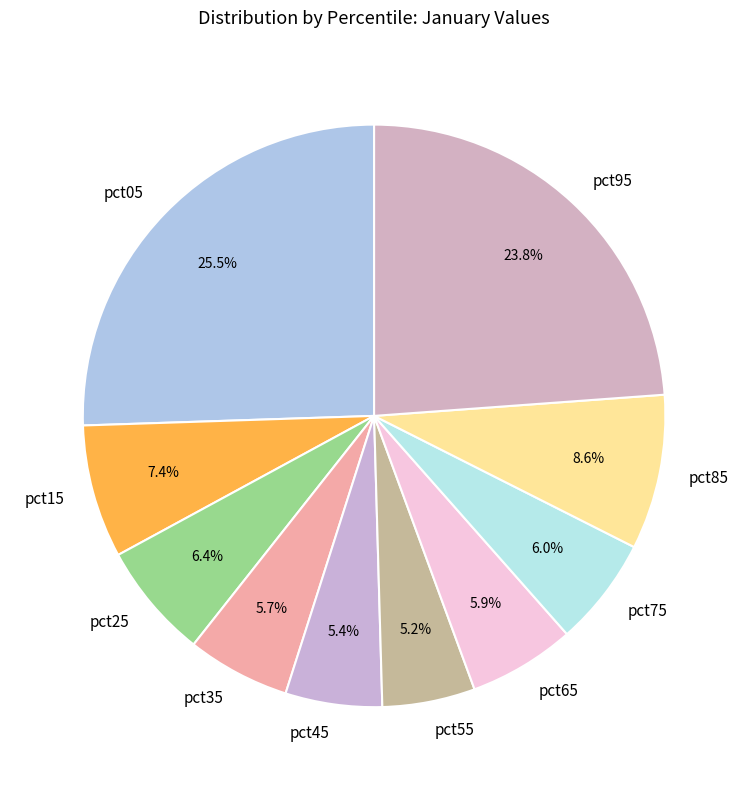

What percentage is the pct35 slice, to the nearest percent?

6%